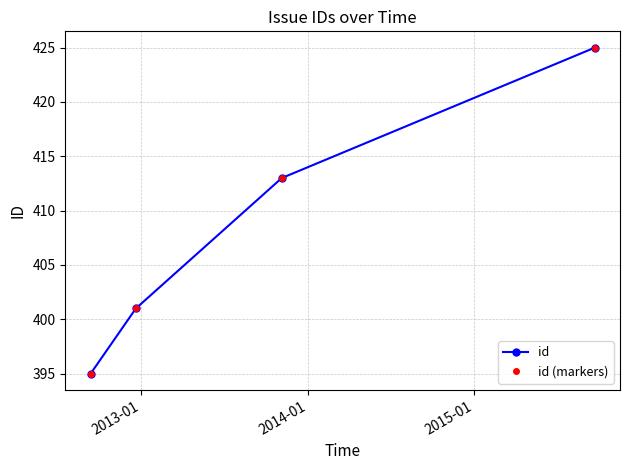

Which series has the largest range (max minus min)?

id